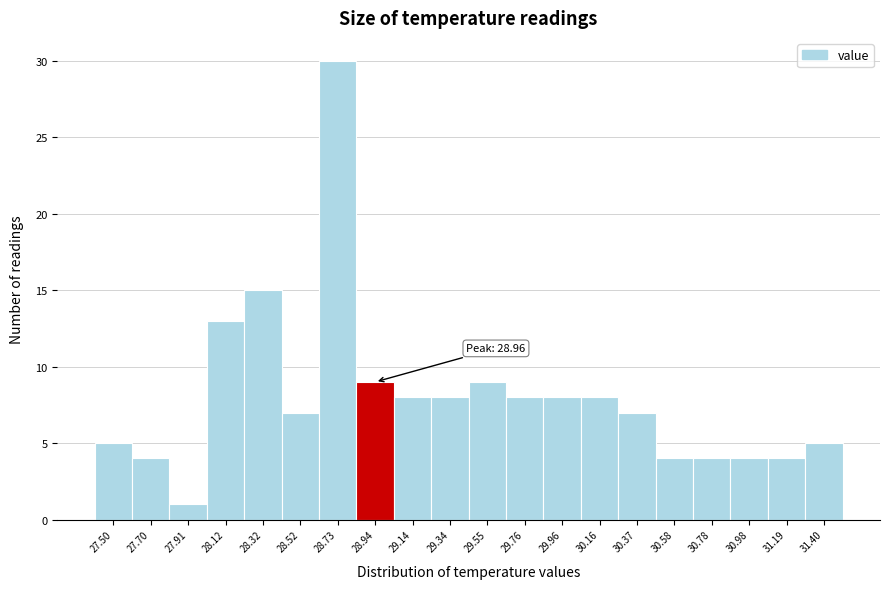

Reading right to left, transcribe all the data shown in this chart.

5	4	4	4	4	7	8	8	8	9	8	8	9	30	7	15	13	1	4	5